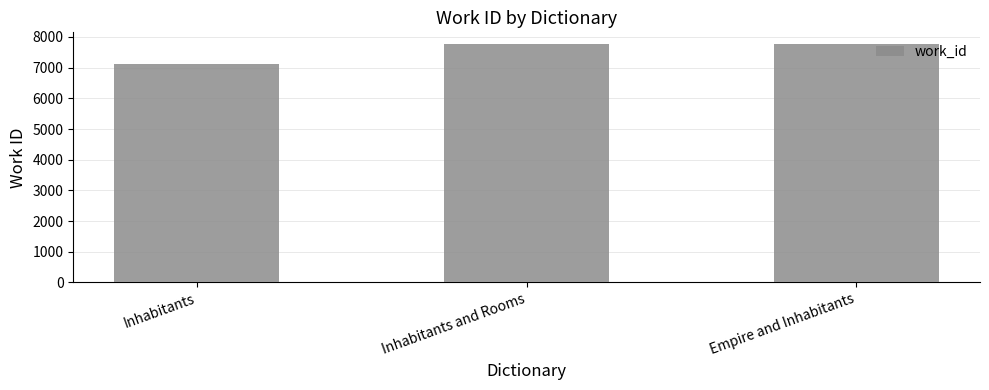

How many bars are there in total?

3